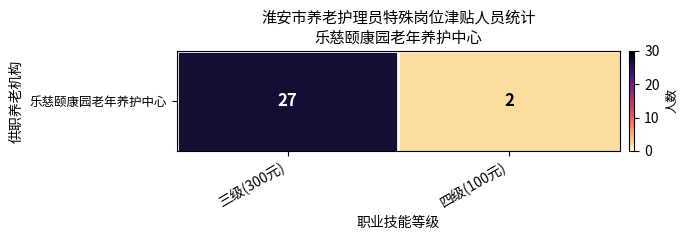

Reading left to right, transcribe all the data shown in this chart.

三级(300元)=27	四级(100元)=2